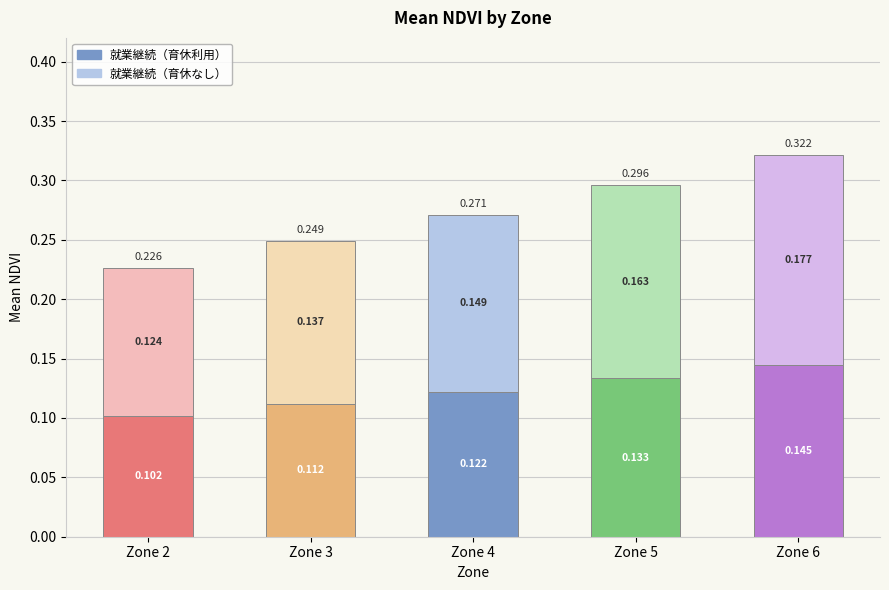

Rank the series at Zone 2 from highest to lowest value.

就業継続（育休なし）, 就業継続（育休利用）